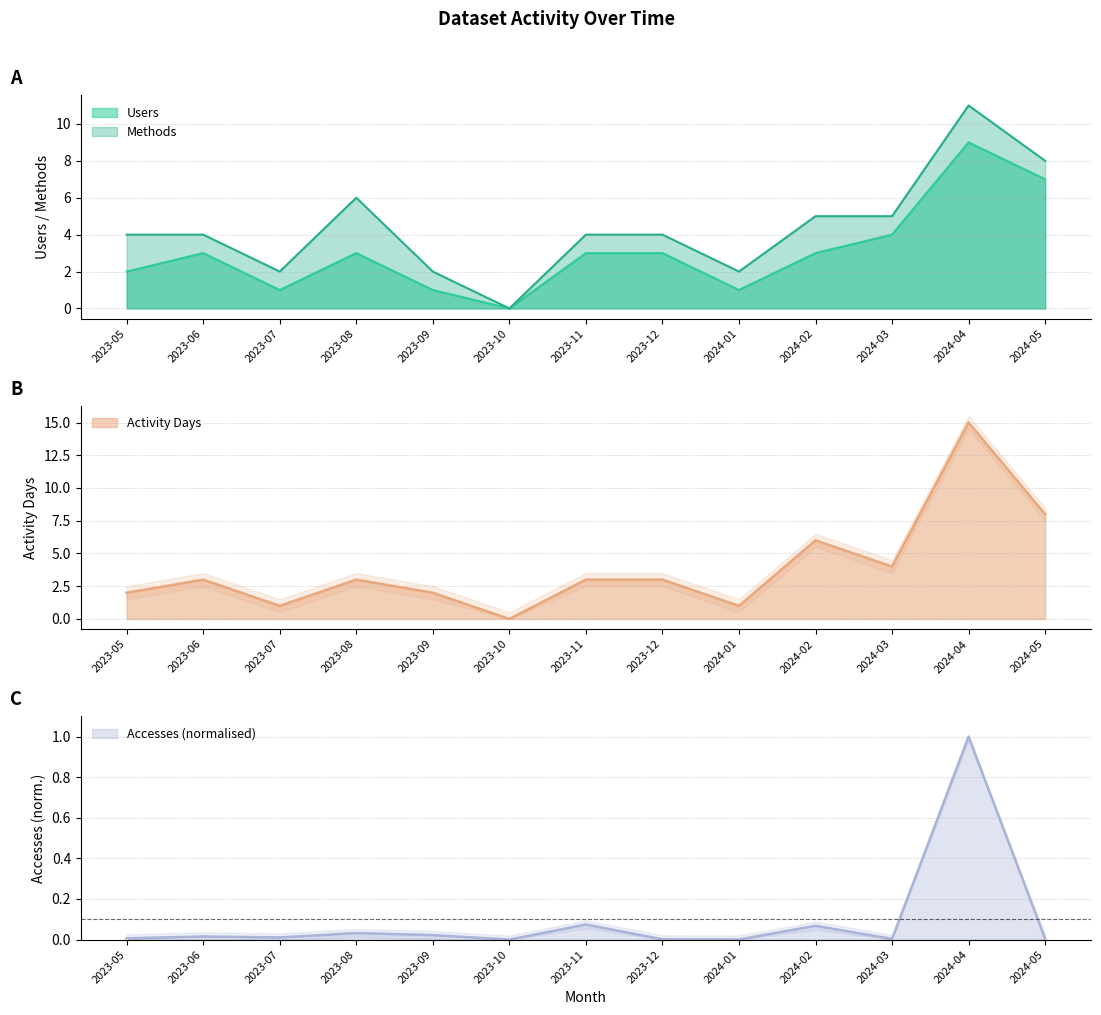

List the labels in order of Activity Days value, largest first.

2024-04, 2024-05, 2024-02, 2024-03, 2023-06, 2023-08, 2023-11, 2023-12, 2023-05, 2023-09, 2023-07, 2024-01, 2023-10